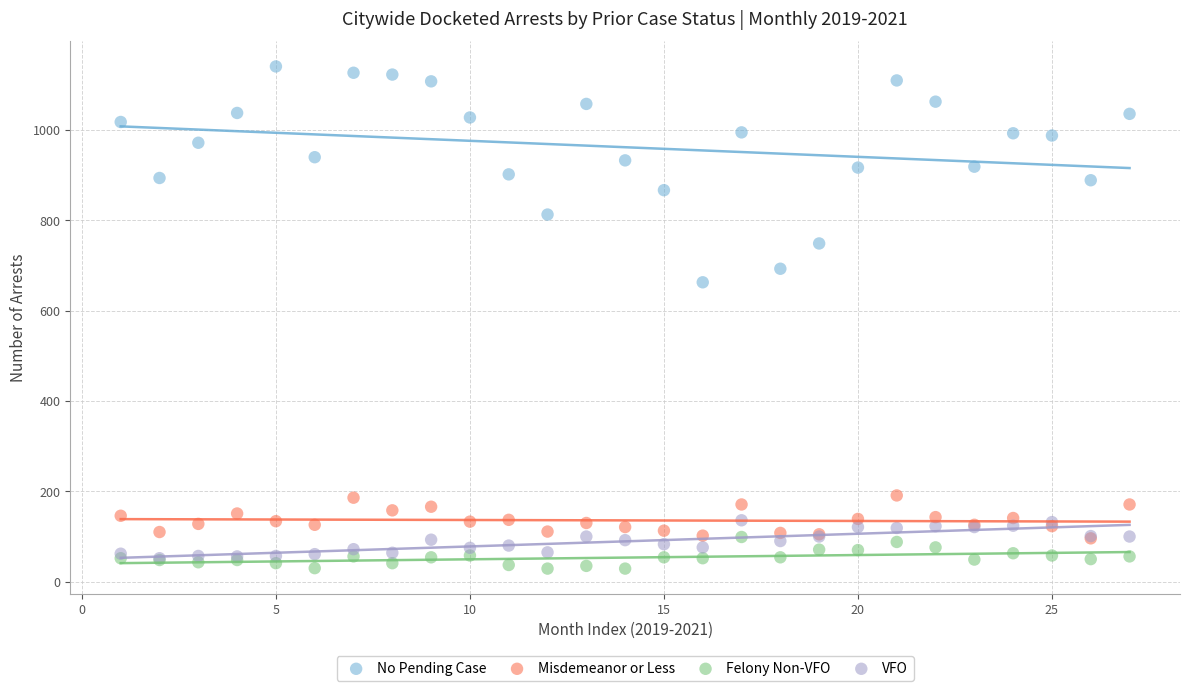

Which series contains the lowest Y value?

Felony Non-VFO